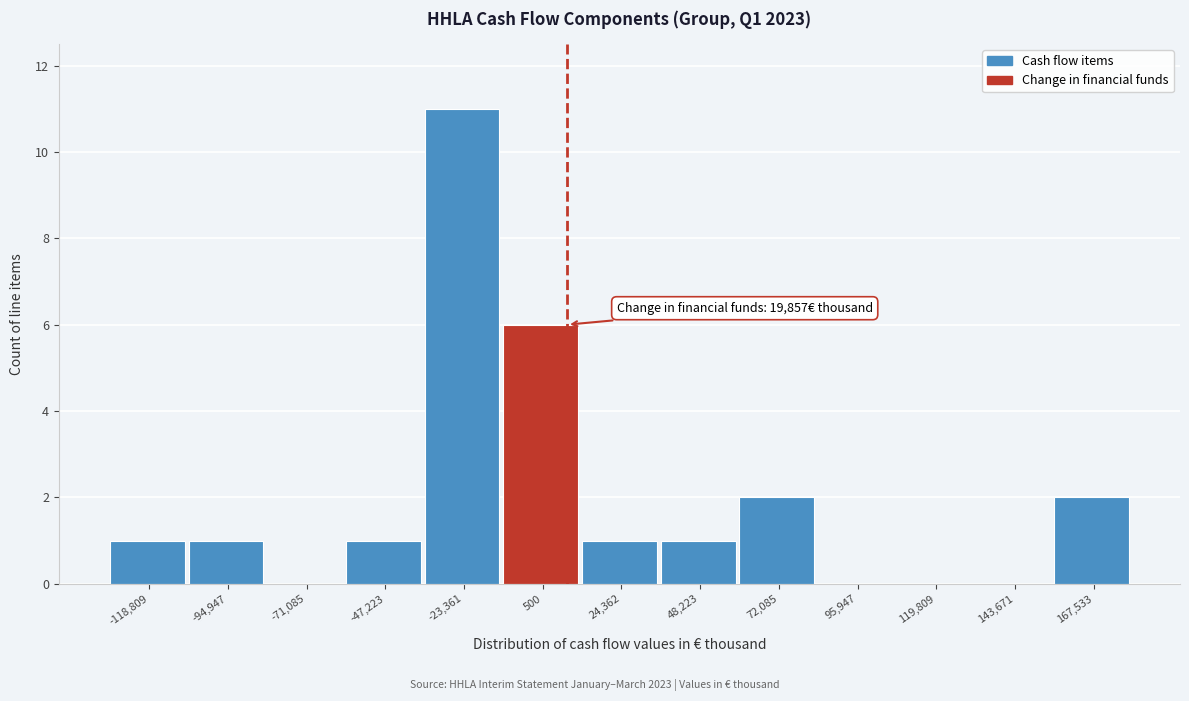

Reading right to left, list all the values displayed in this chart.

167,533=2	143,671=0	119,809=0	95,947=0	72,085=2	48,223=1	24,362=1	500=6	-23,361=11	-47,223=1	-71,085=0	-94,947=1	-118,809=1